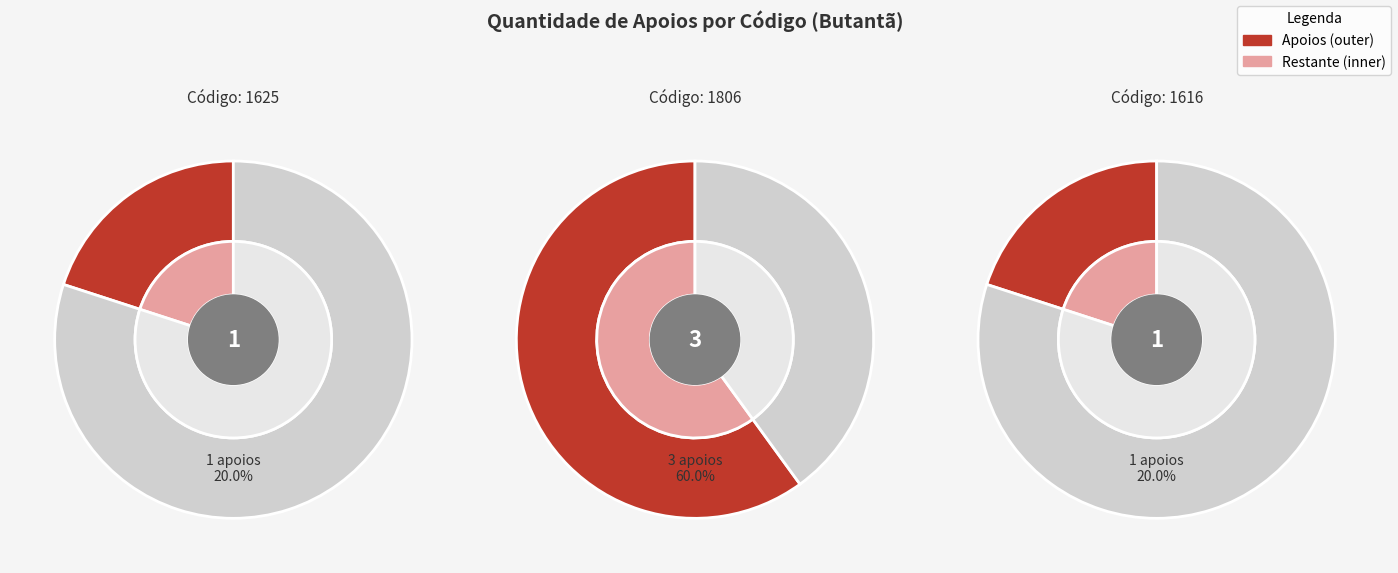

What percentage do 1625 and 1616 together represent?

40.0%